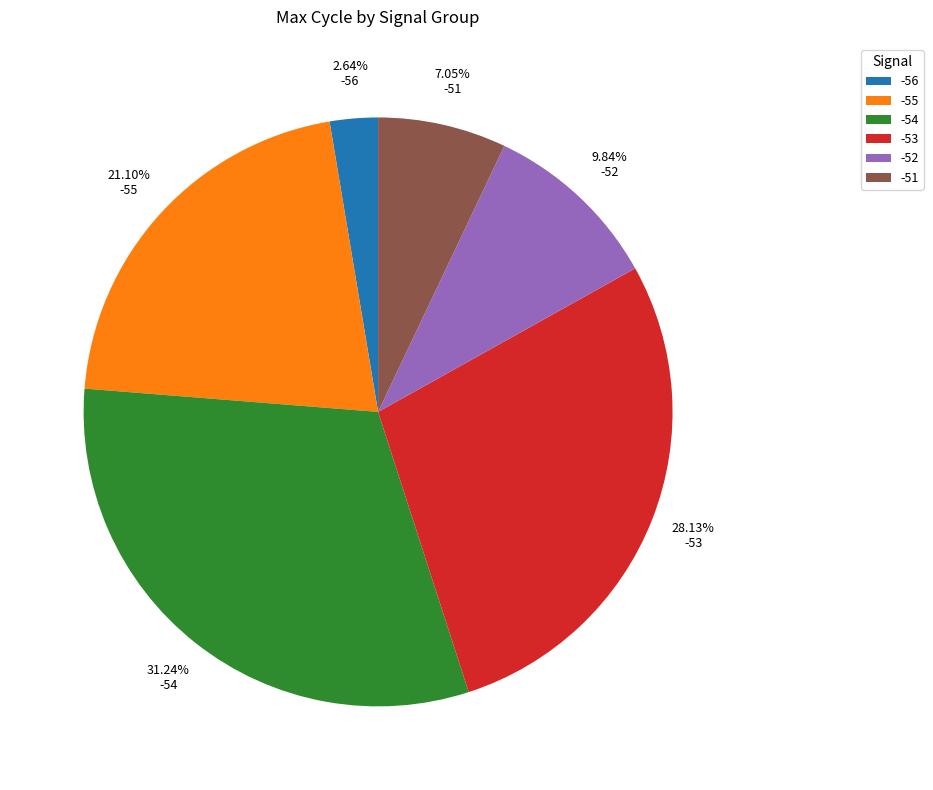

True or false: -51 accounts for 1% of the total.

False